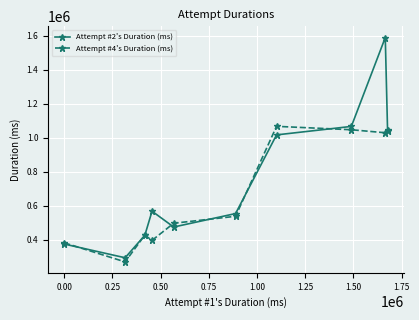

At how many categories does at least one series exceed 324677?

9